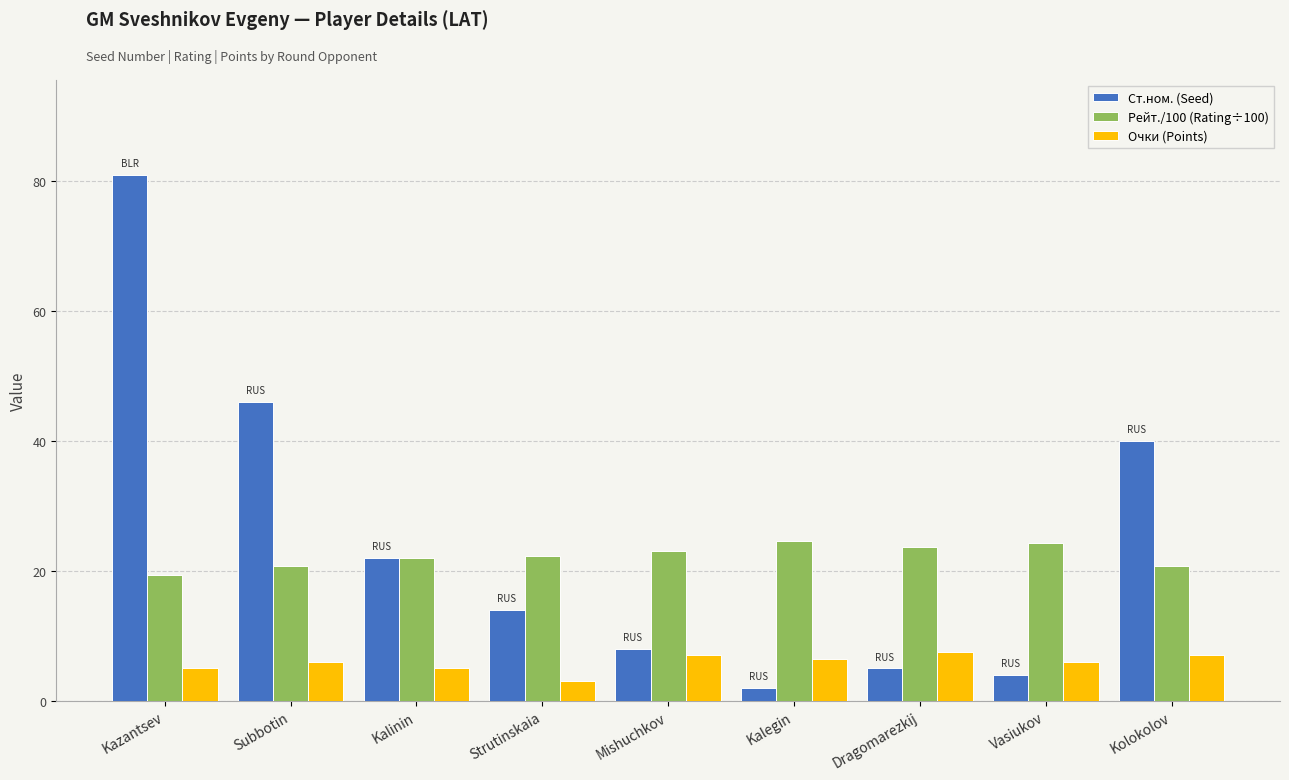

Between Subbotin and Kalegin, which series saw the biggest shift?

Ст.ном. (Seed)